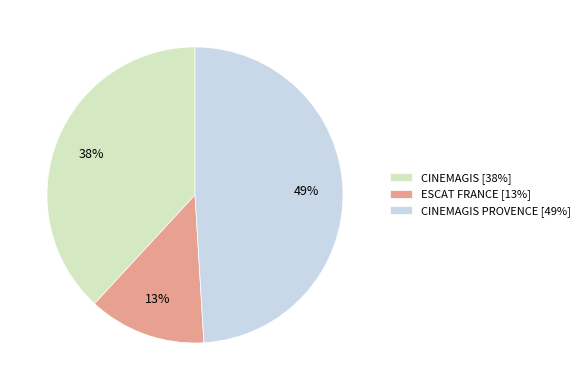

Count the number of slices in the pie.

3